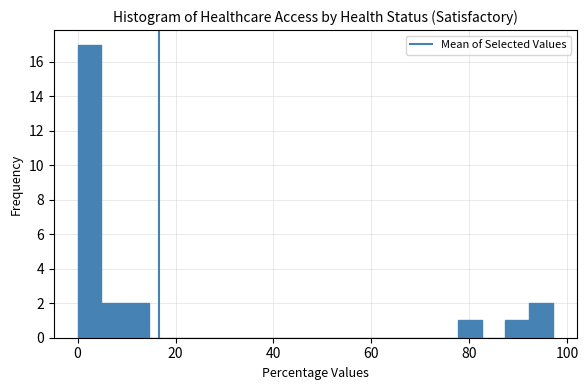

Around what value on the x-axis is the tallest bar? Give the approximate position of its centre, as read against the axis.

2